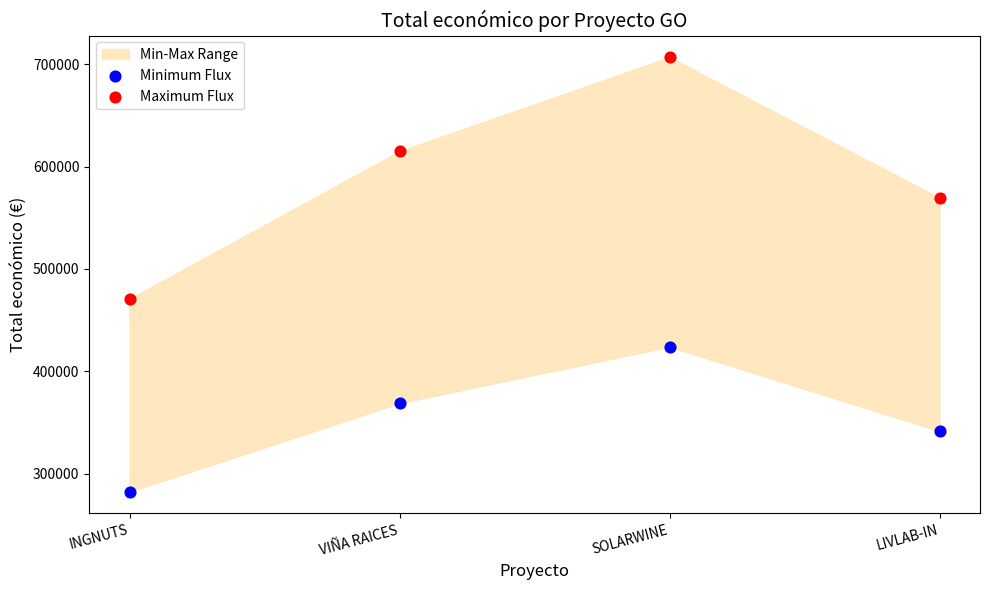

Across all data points, what is the range of X values (max minus min)?

1.0